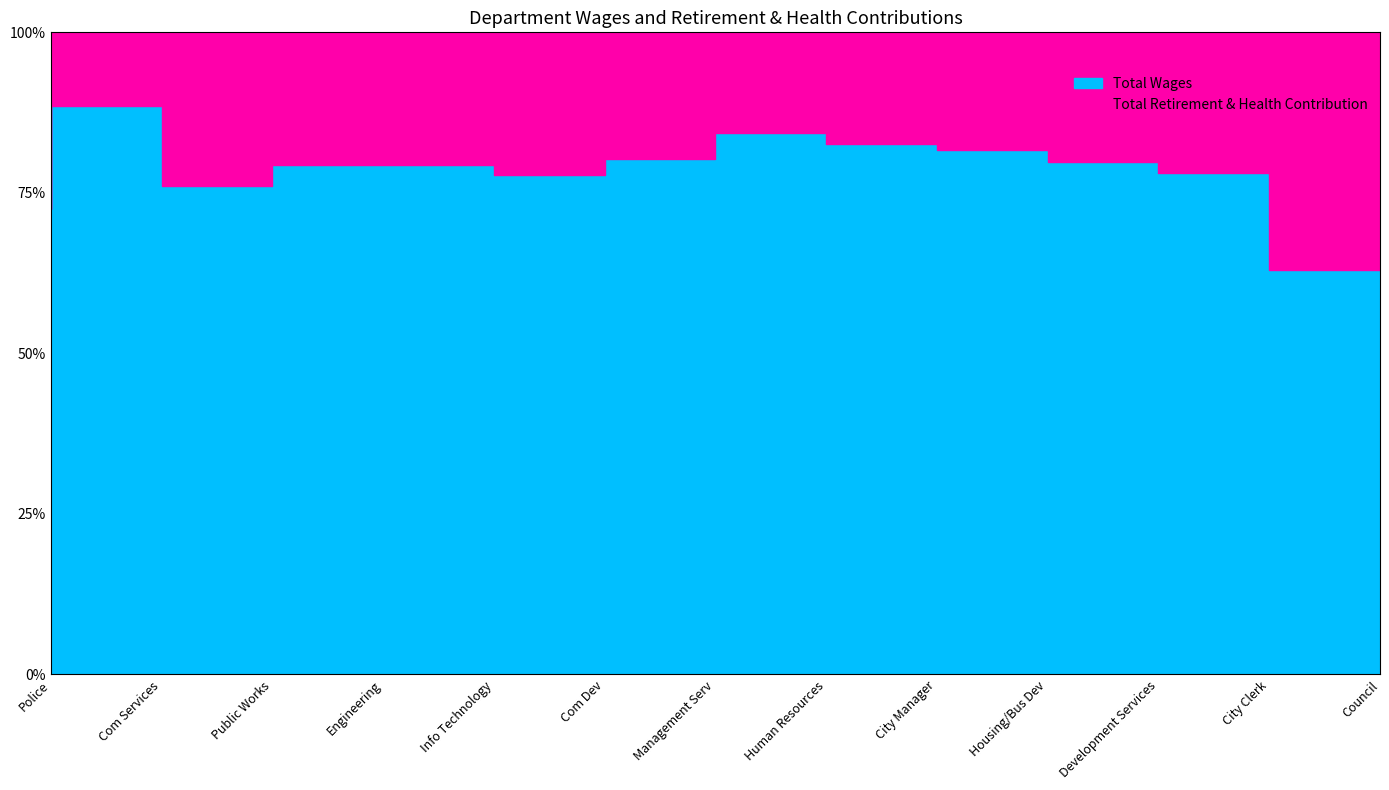

Which has a higher value, Info Technology or Police?

Police